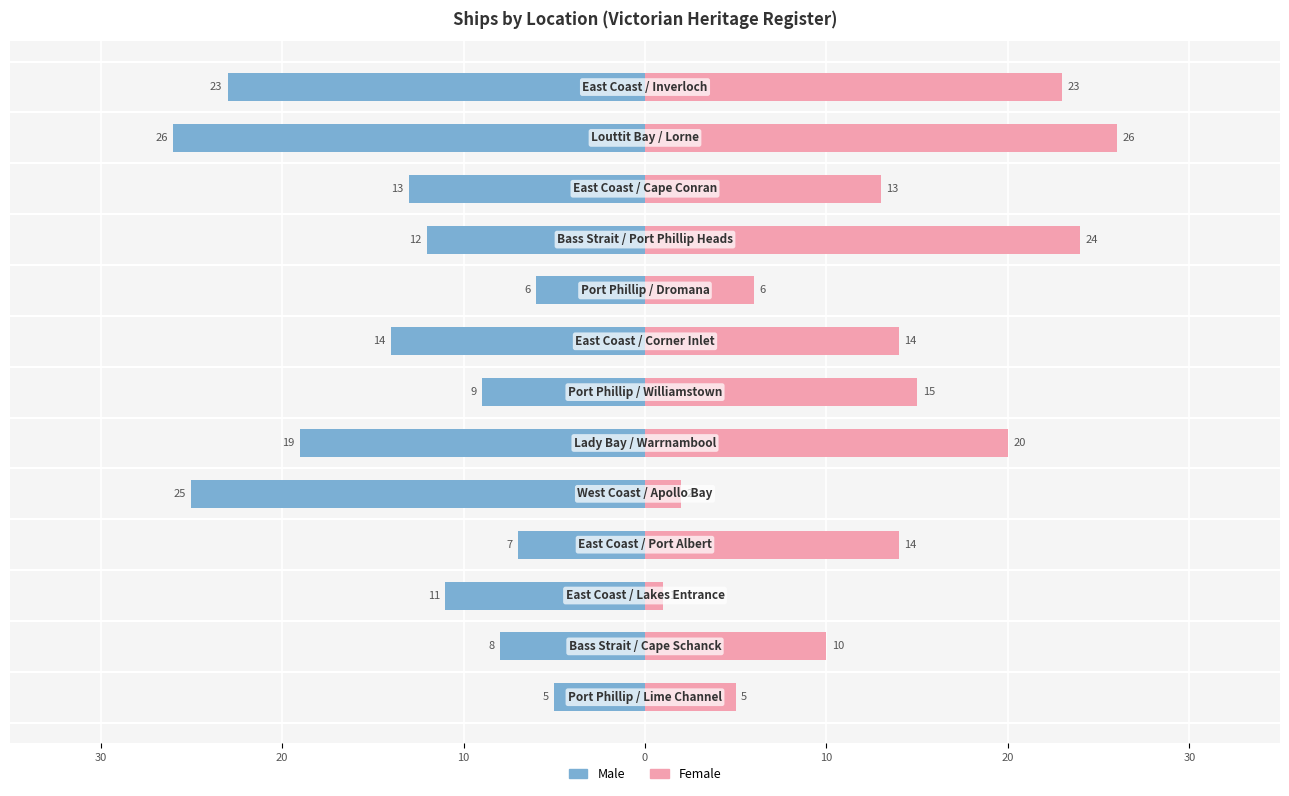

True or false: Male has a value of -11 at 10.

True